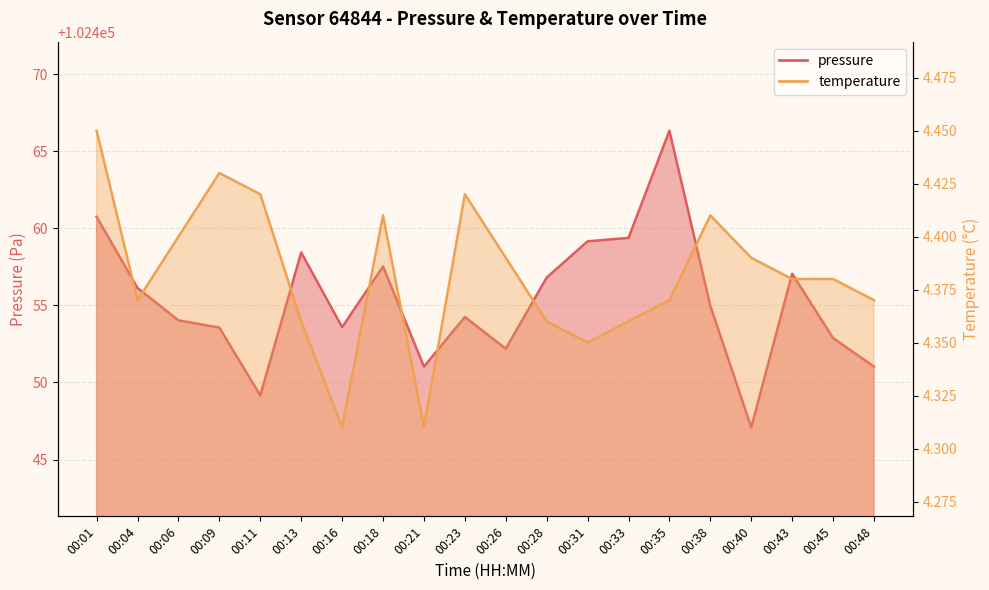

The pressure series shows 32336.4 at 00:04. True or false?

False